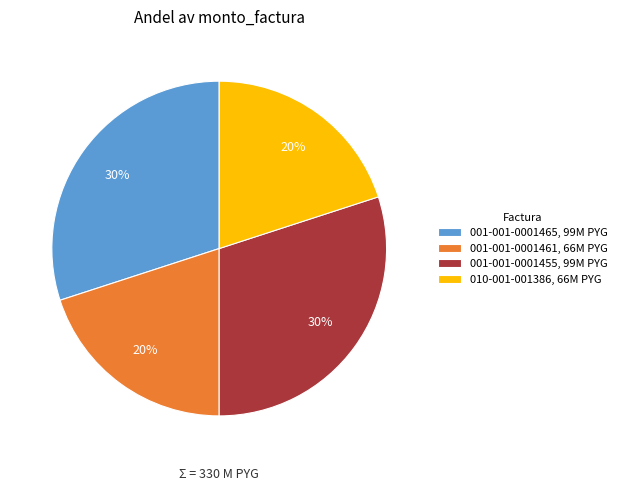

How many slices are in this pie chart?

4